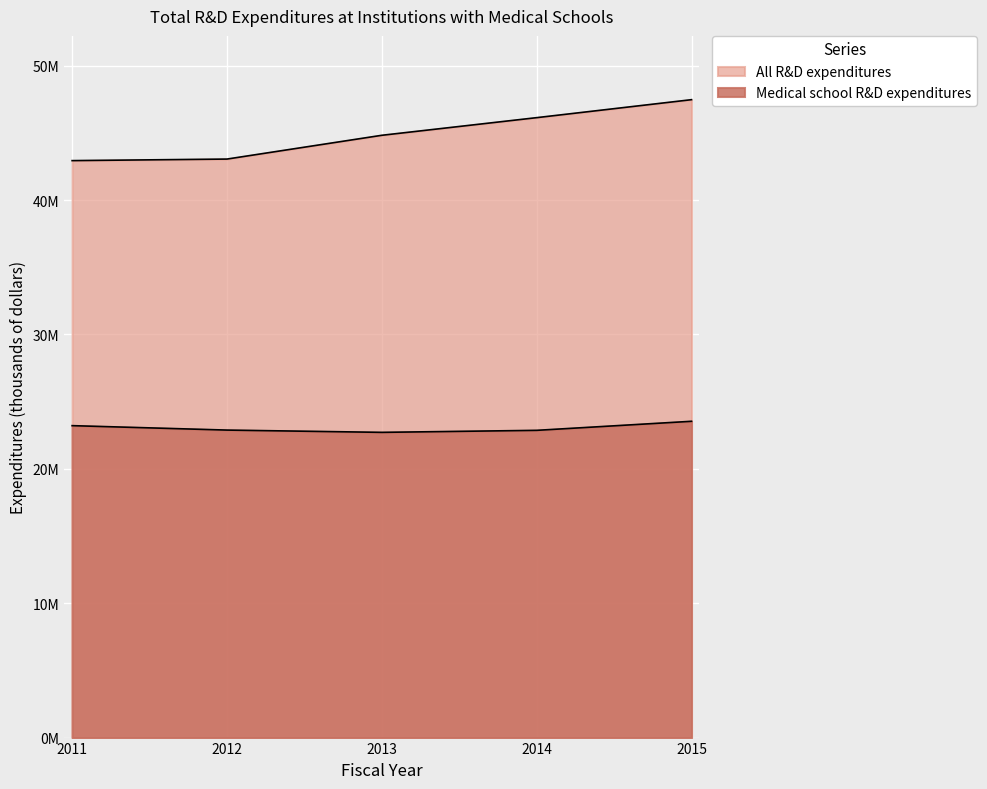

How many distinct data groups are displayed?

2